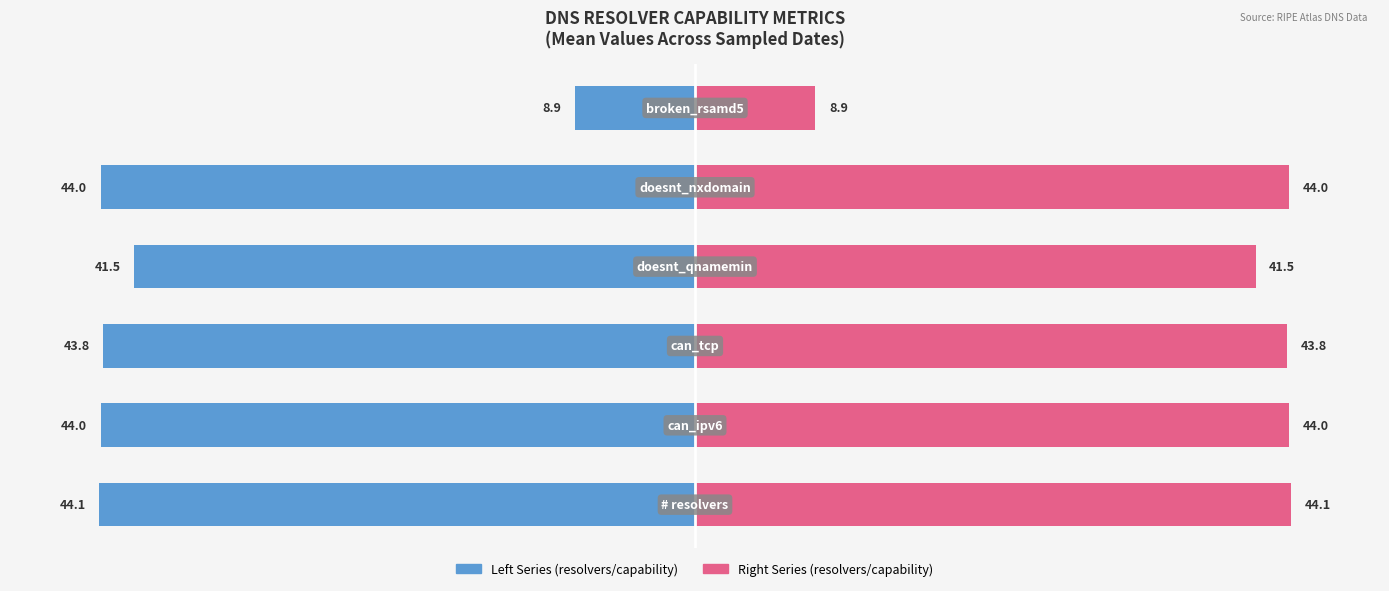

Is it true that # resolvers / can_ipv6 / can_tcp / doesnt_qnamemin / doesnt_nxdomain equals -2.5 at 5?

False